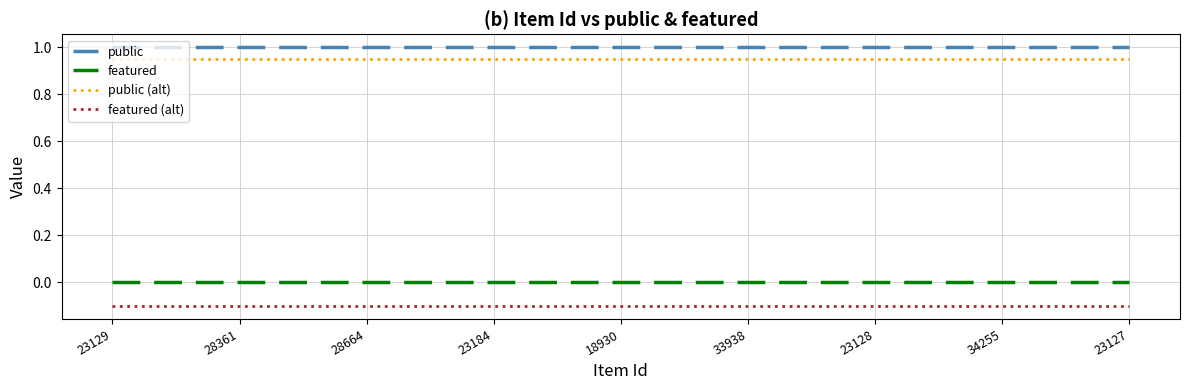

What is the greatest value displayed?

1.0